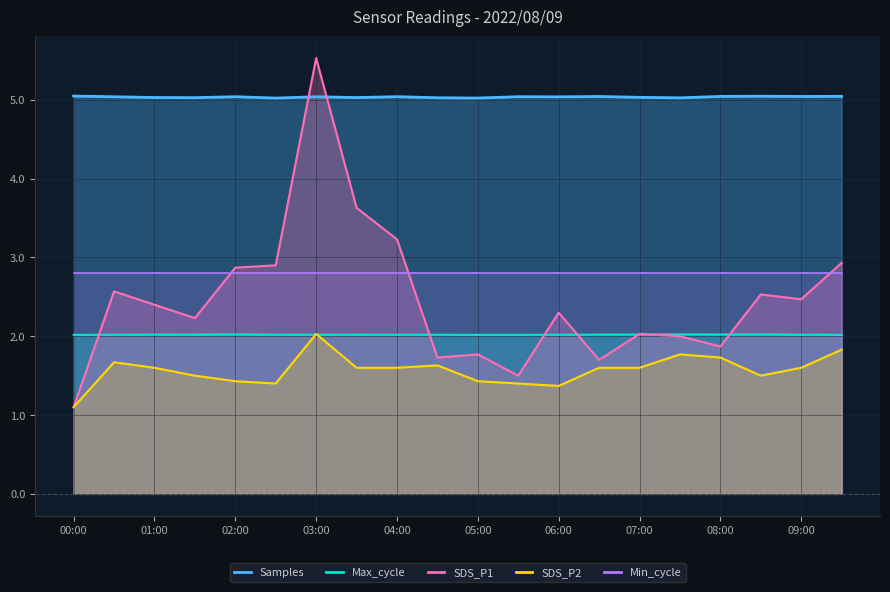

Read the Max_cycle value at 02:00.

2.0